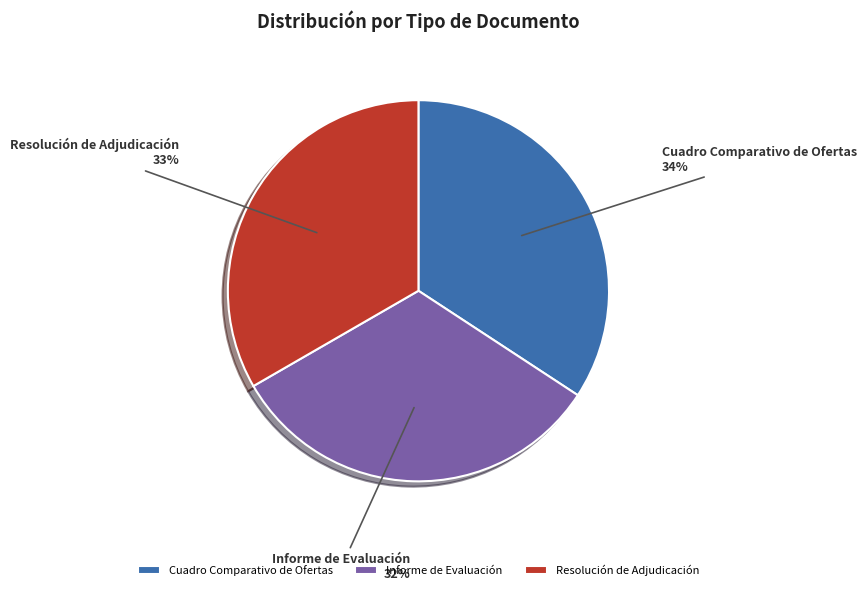

True or false: Informe de Evaluación accounts for 32% of the total.

True